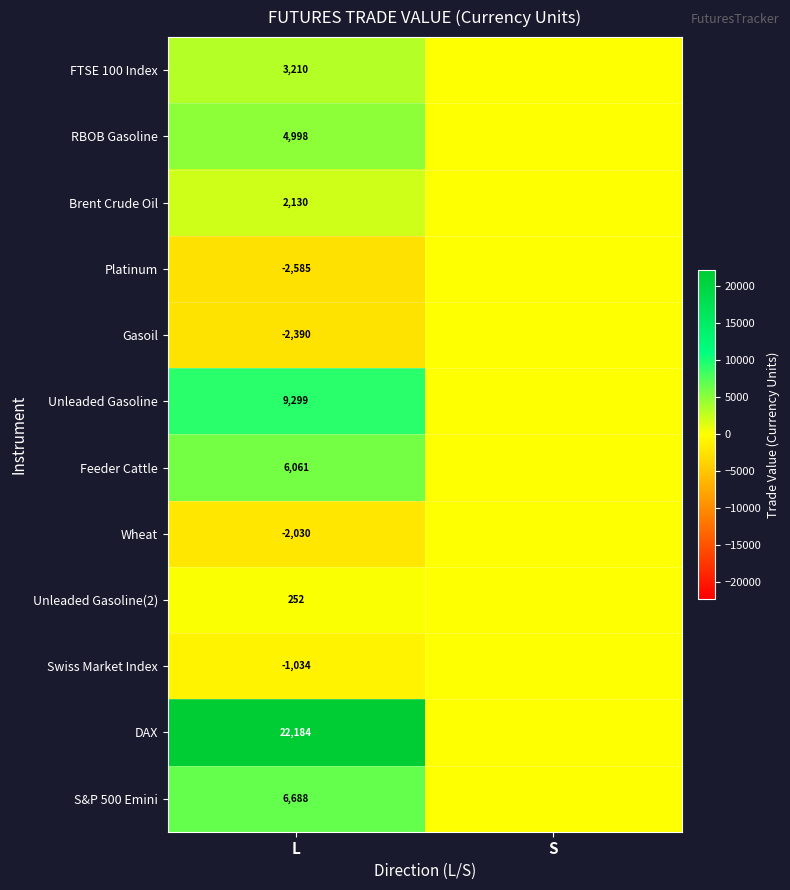

True or false: DAX has a value of 22184 at L.

True